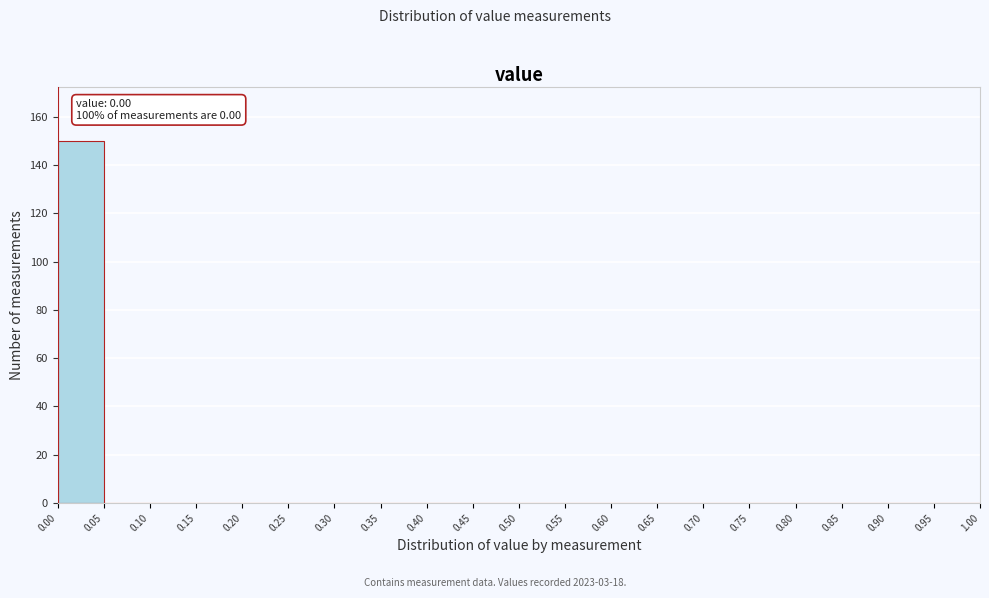

Over which range of the x-axis is the bar tallest?

0.00 to 0.05